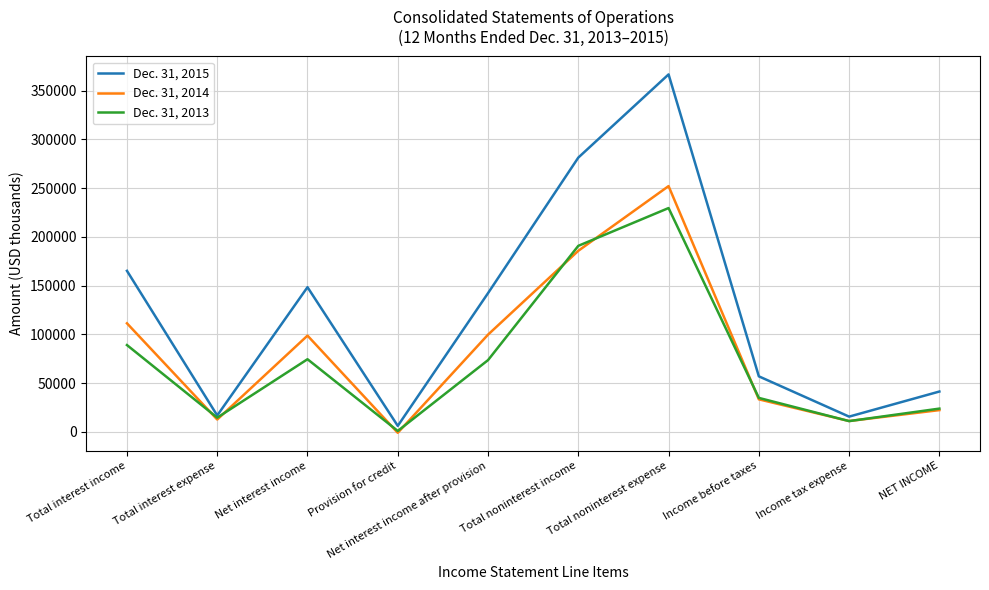

At which category does Dec. 31, 2014 reach its first local peak?

Net interest income